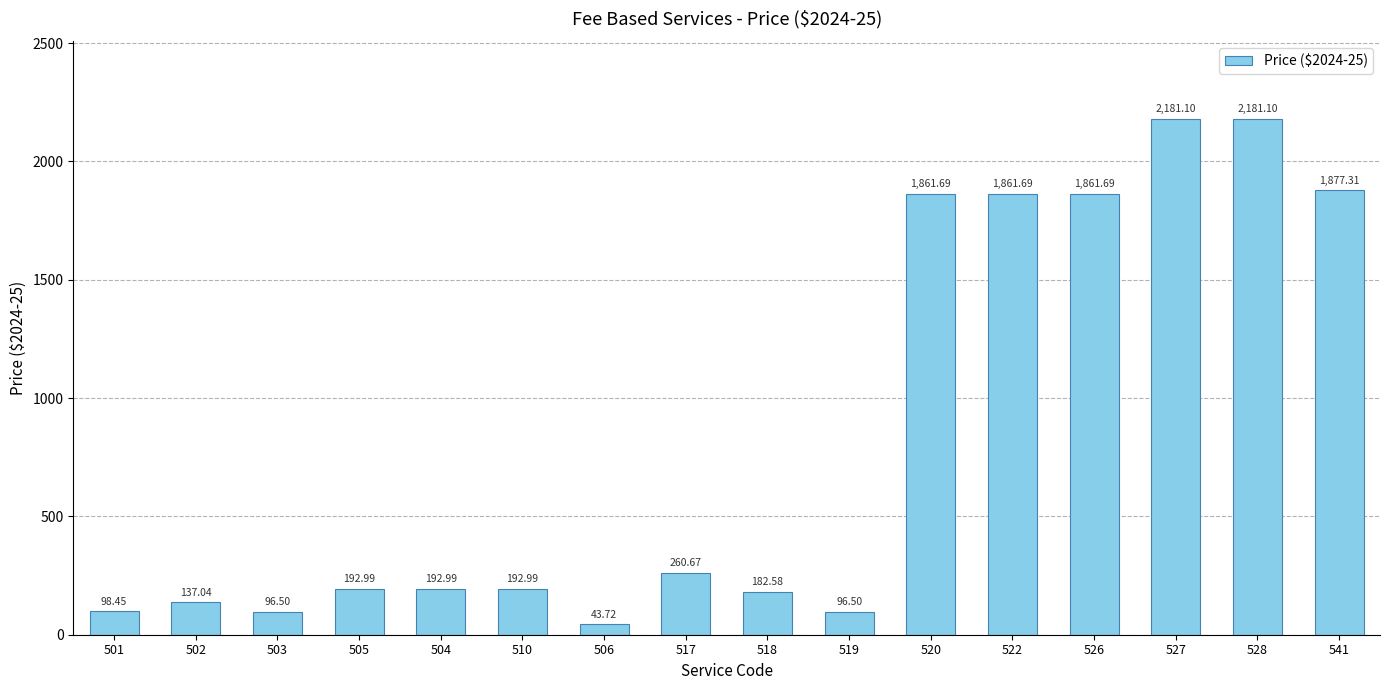

Between 505 and 502, which is larger?

505